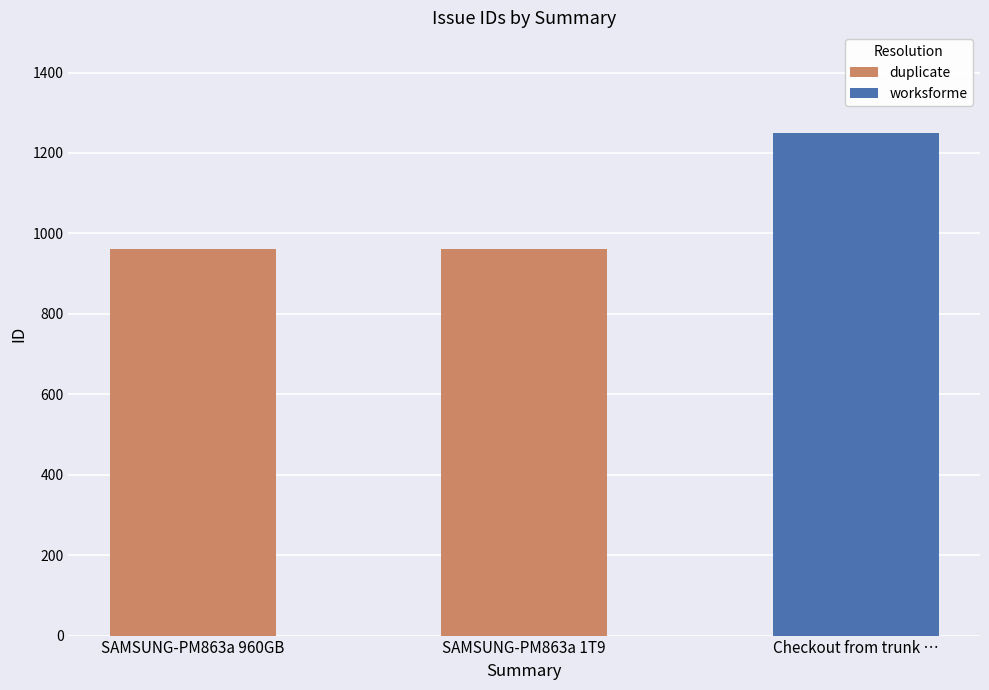

What value does the data have at SAMSUNG-PM863a 960GB, to the nearest 50?

950